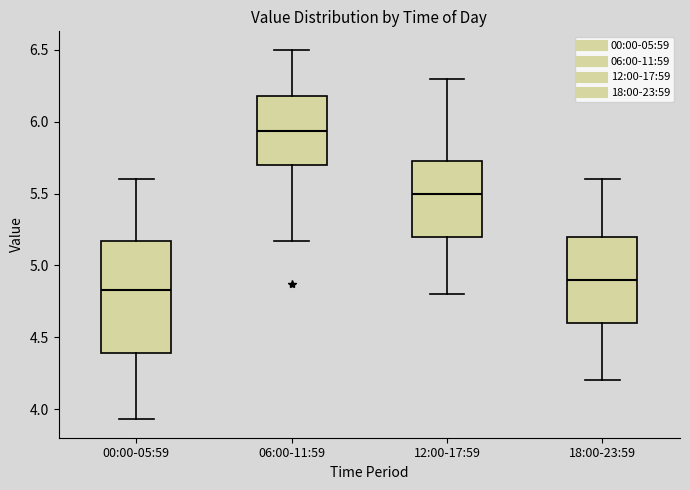

Which box's median line is the highest?

06:00-11:59